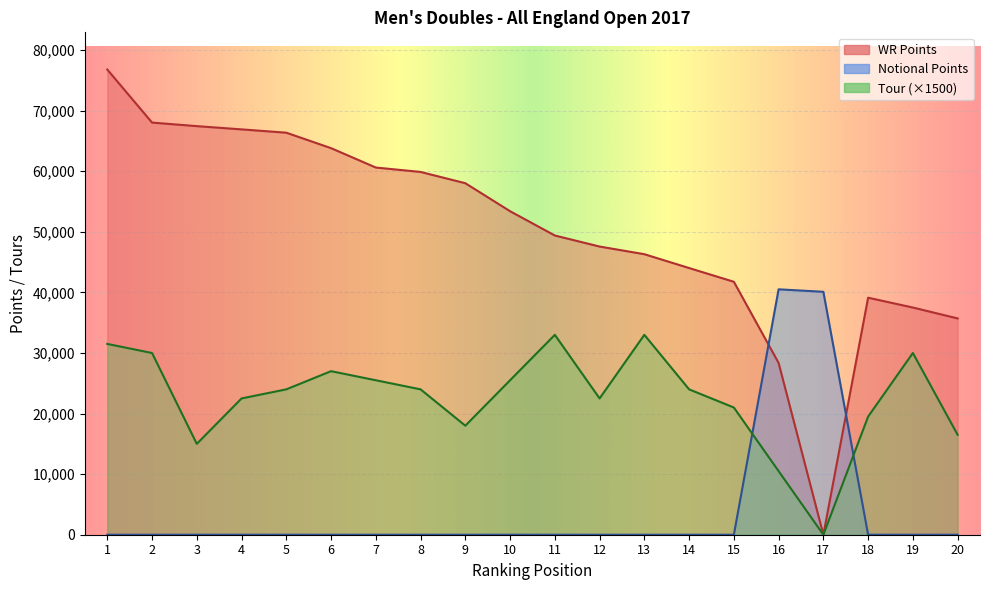

What is the total value across all series at 14?

68028